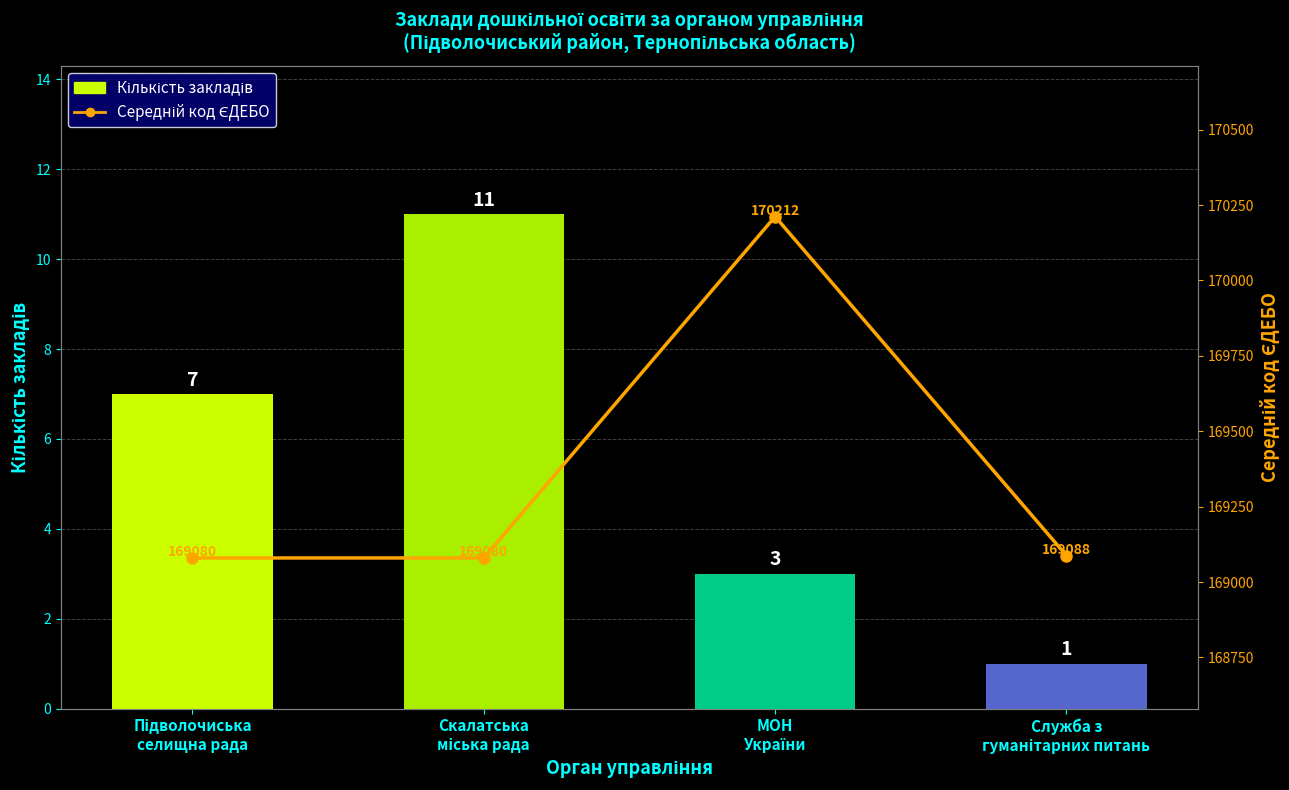

Count the Кількість закладів values in the range 3 to 11.

3